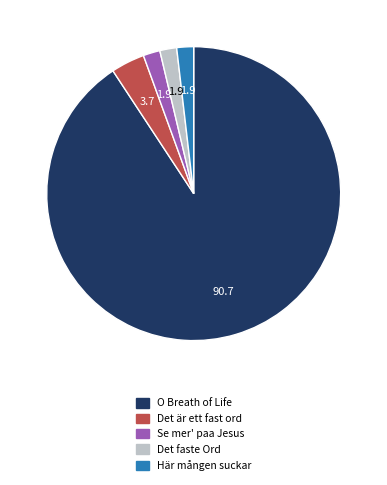

Between Det är ett fast ord and Det faste Ord, which is larger?

Det är ett fast ord